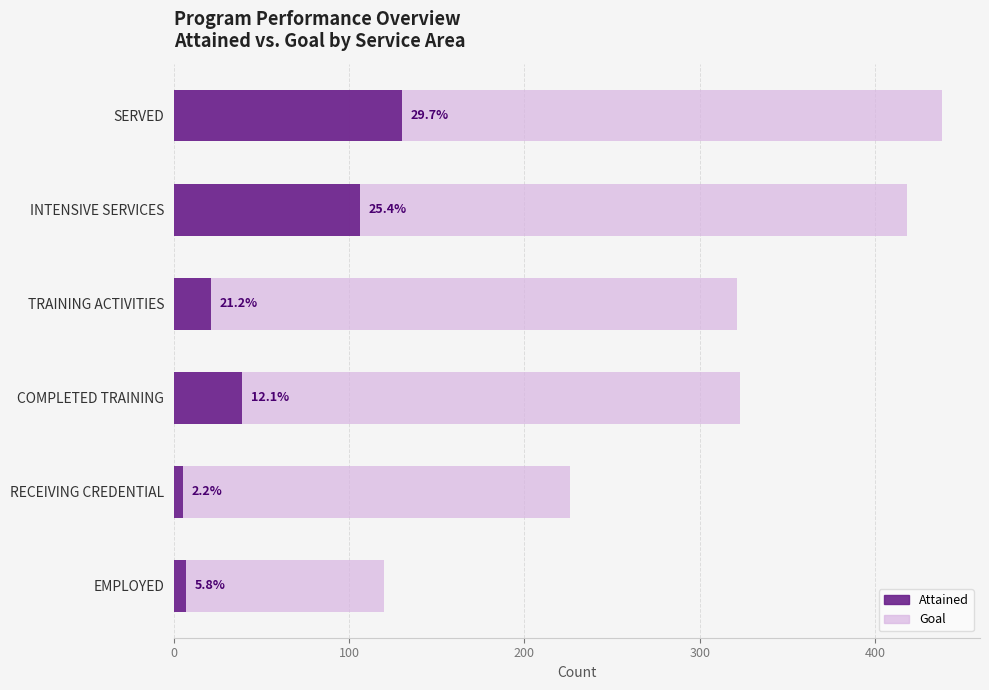

Rank the series by their maximum value, from lowest to highest.

Attained, Goal